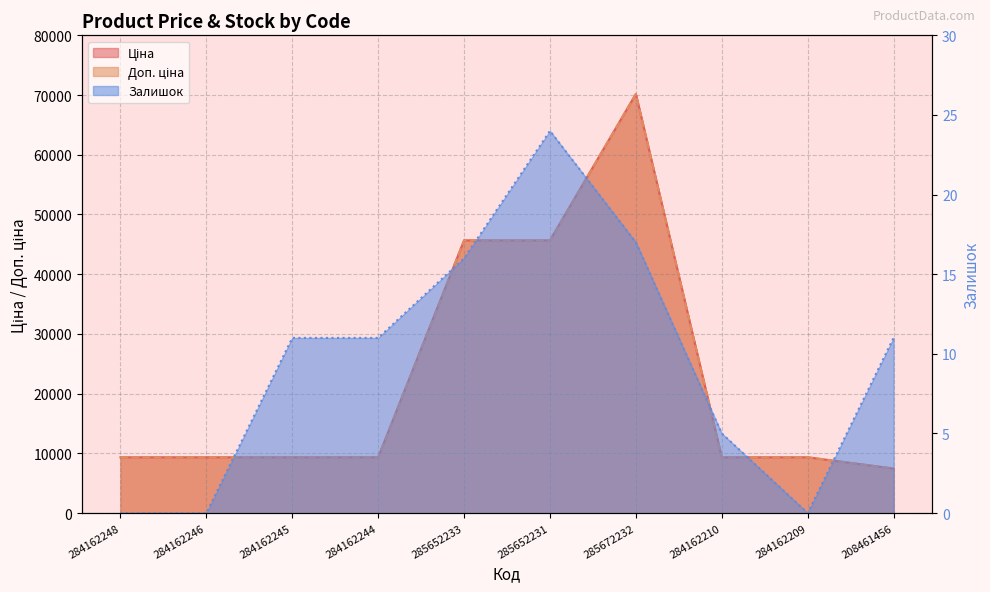

Reading right to left, extract all data points from this chart.

Ціна: 208461456=7453.8	284162209=9342.0	284162210=9342.0	285672232=70181.6	285652231=45672.6	285652233=45672.6	284162244=9342.0	284162245=9342.0	284162246=9342.0	284162248=9342.0
Доп. ціна: 208461456=7453.8	284162209=9342.0	284162210=9342.0	285672232=70181.6	285652231=45672.6	285652233=45672.6	284162244=9342.0	284162245=9342.0	284162246=9342.0	284162248=9342.0
Залишок: 208461456=11.0	284162209=0.0	284162210=5.0	285672232=17.0	285652231=24.0	285652233=16.0	284162244=11.0	284162245=11.0	284162246=0.0	284162248=0.0